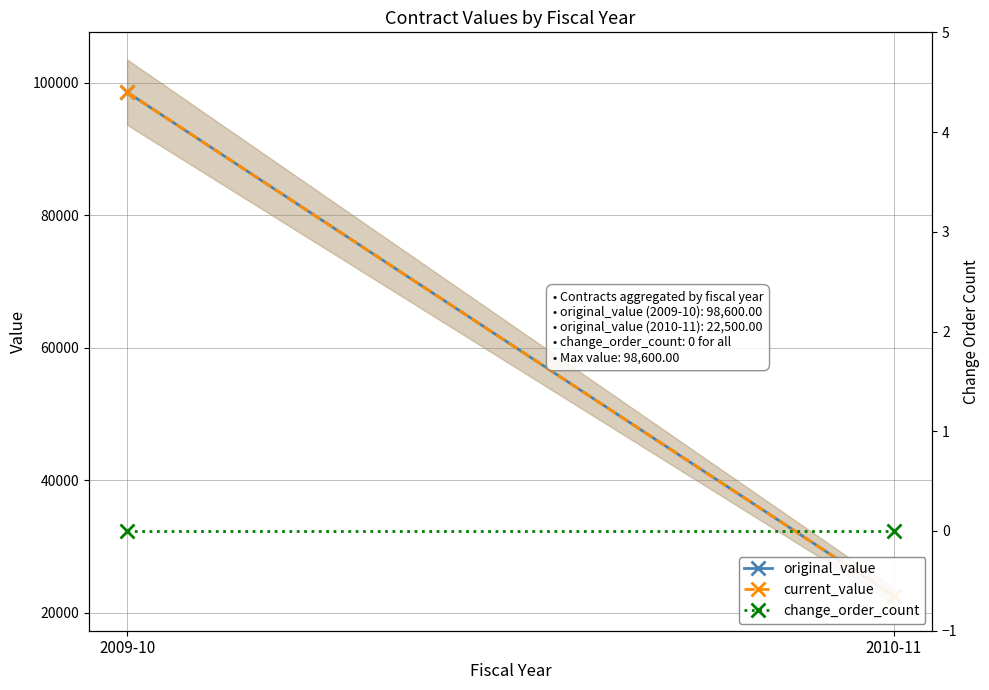

What is the label of the 1st point from the right?

2010-11